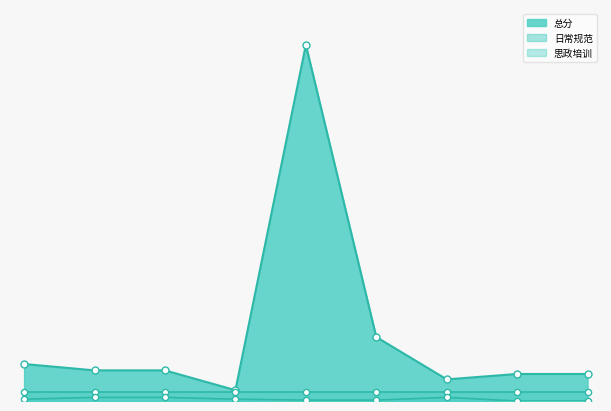

Which series contains the highest Y value?

总分